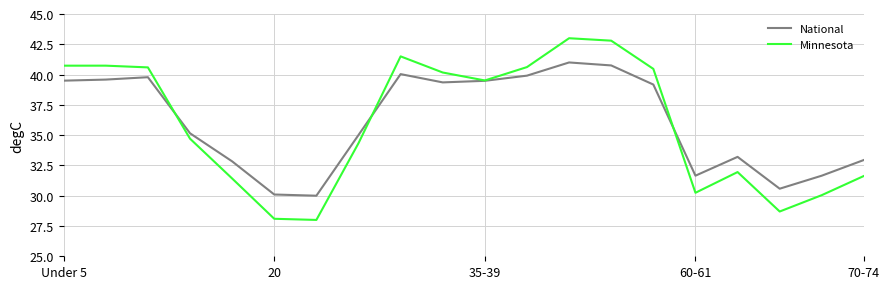

What is the maximum value for National?

41.0